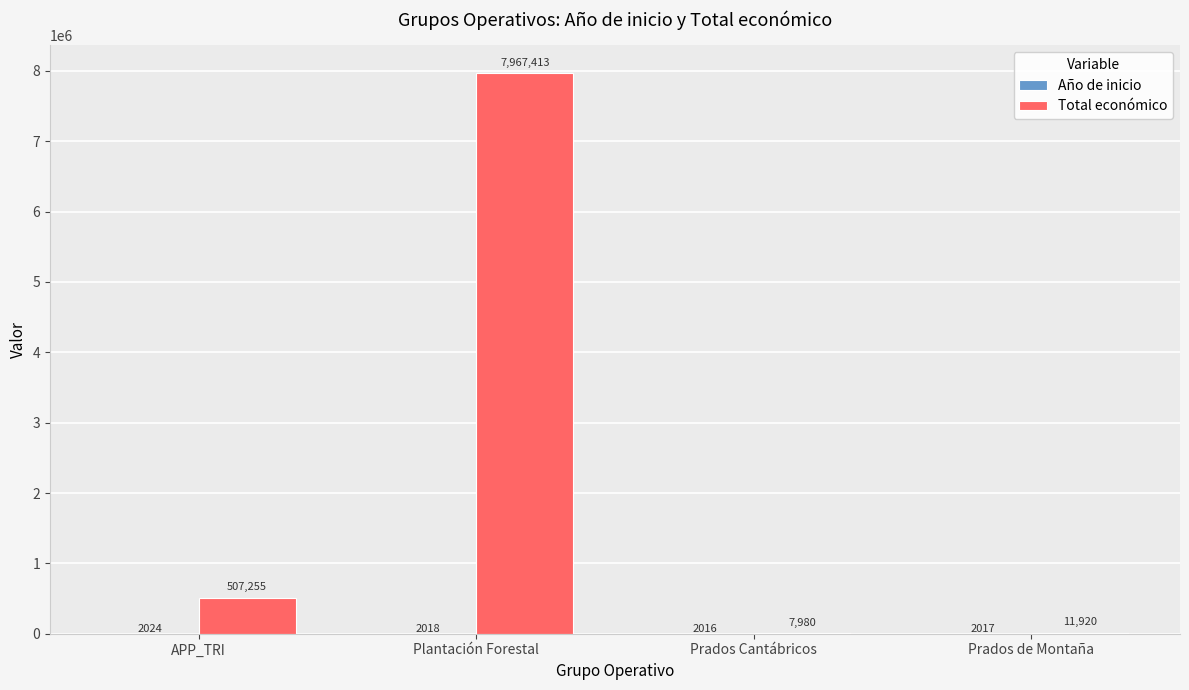

Between APP_TRI and Plantación Forestal, which series saw the biggest shift?

Total económico